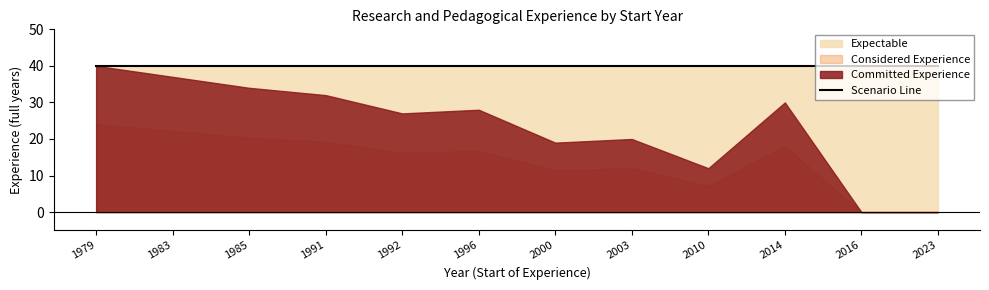

What is the difference between the values at 2003-02-10 and 1979-09-01?

20